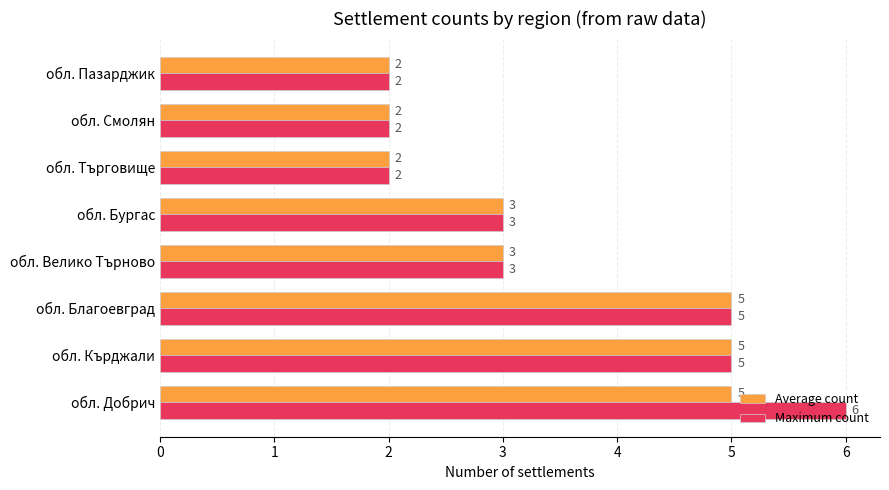

True or false: Average count has a value of 3 at обл. Пазарджик.

False